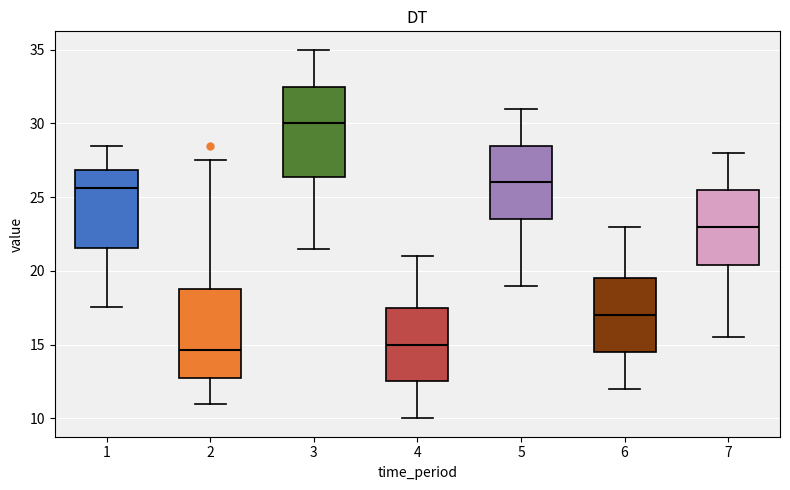

Reading left to right, read every box against the y-axis: the position of its median line, the range the box covers, and the ends of its whiskers. The values are not printed on the chart, so give them approximately, as read against the axis.

1: median 25.5, box 21.5 to 27.0, whiskers 17.5 to 28.5
2: median 14.5, box 13.0 to 19.0, whiskers 11.0 to 27.5
3: median 30.0, box 26.5 to 32.5, whiskers 21.5 to 35.0
4: median 15.0, box 12.5 to 17.5, whiskers 10.0 to 21.0
5: median 26.0, box 23.5 to 28.5, whiskers 19.0 to 31.0
6: median 17.0, box 14.5 to 19.5, whiskers 12.0 to 23.0
7: median 23.0, box 20.5 to 25.5, whiskers 15.5 to 28.0